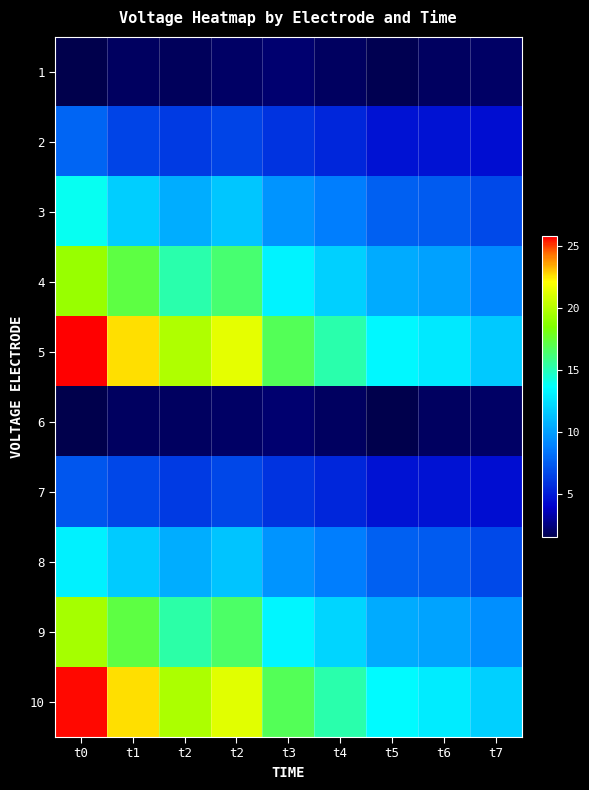

Which label corresponds to the largest value in the chart?

t0